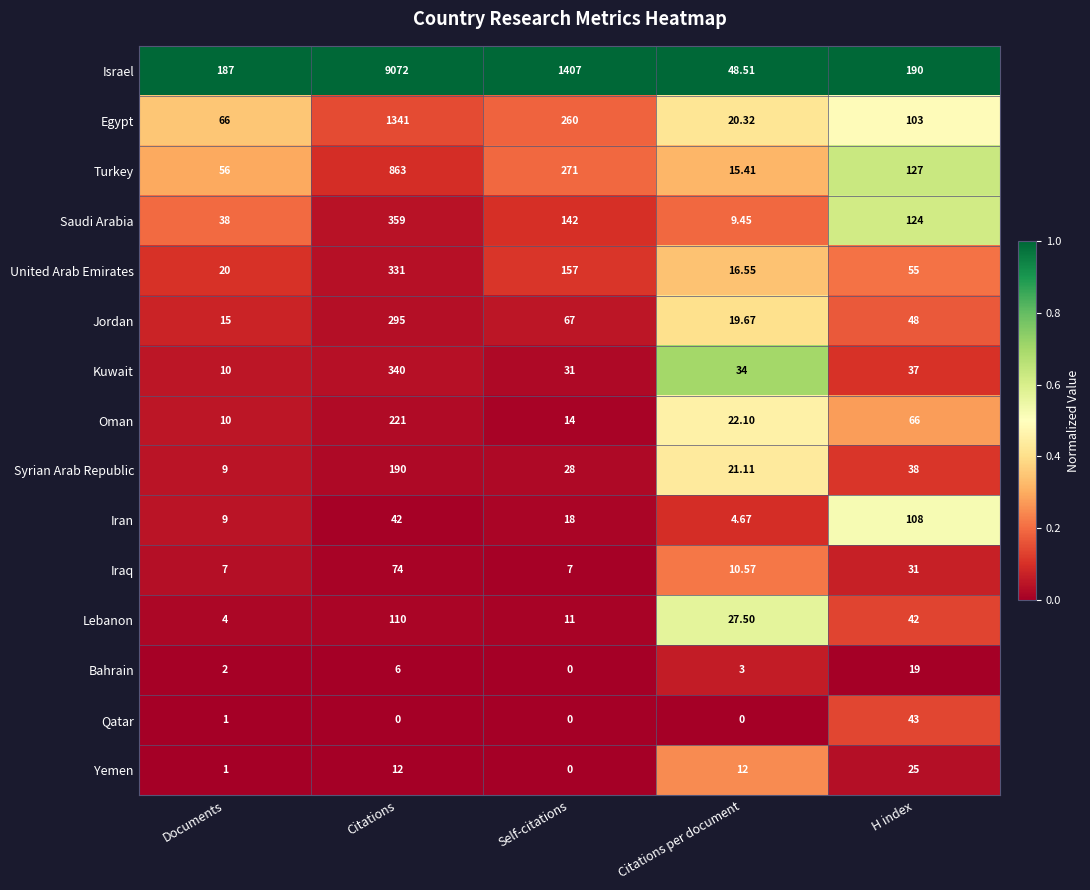

Rank the categories by Syrian Arab Republic value from highest to lowest.

Citations, H index, Self-citations, Citations per document, Documents